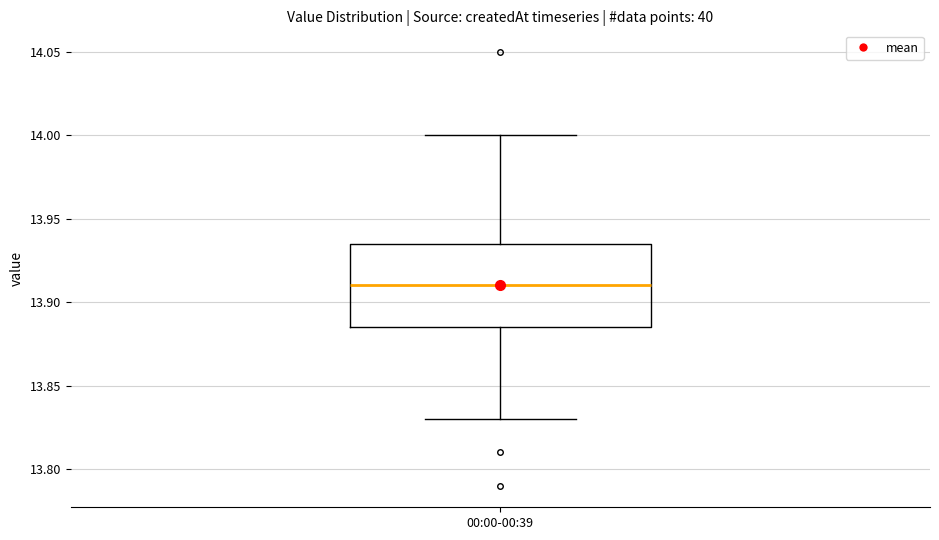

Where does the median line of the box for 00:00-00:39 sit on the y-axis? The values are not printed on the chart, so give them approximately, as read against the axis.

13.910